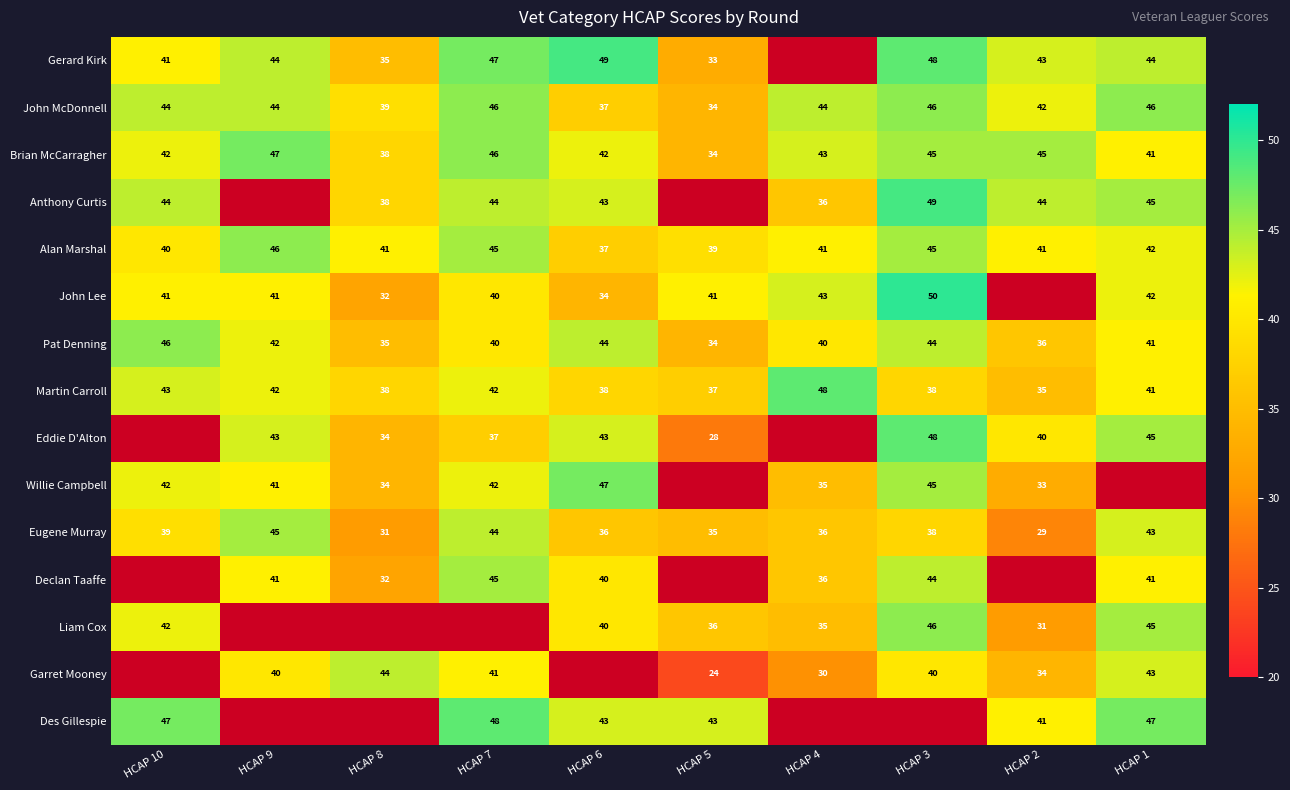

How many positive values does the Willie Campbell series have?

8